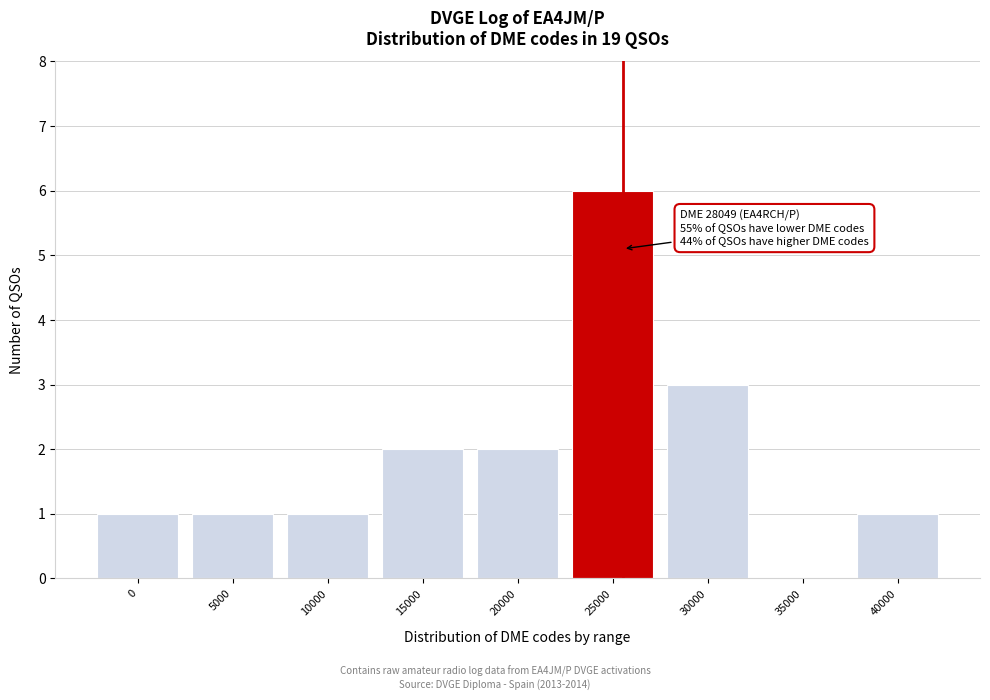

Reading left to right, what are all the values shown in this chart?

0=1	5000=1	10000=1	15000=2	20000=2	25000=6	30000=3	35000=0	40000=1